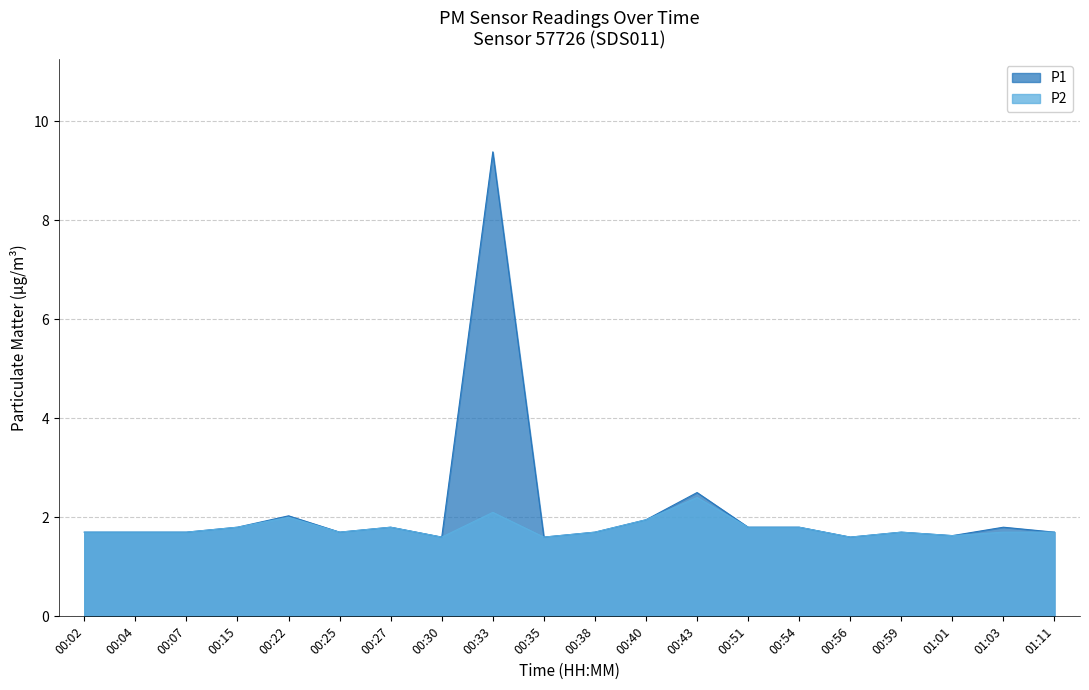

Reading left to right, extract all data points from this chart.

P1: 1.7	1.7	1.7	1.8	2.0	1.7	1.8	1.6	9.4	1.6	1.7	1.9	2.5	1.8	1.8	1.6	1.7	1.6	1.8	1.7
P2: 1.7	1.7	1.7	1.8	2.0	1.7	1.8	1.6	2.1	1.6	1.7	1.9	2.4	1.8	1.8	1.6	1.7	1.6	1.7	1.7